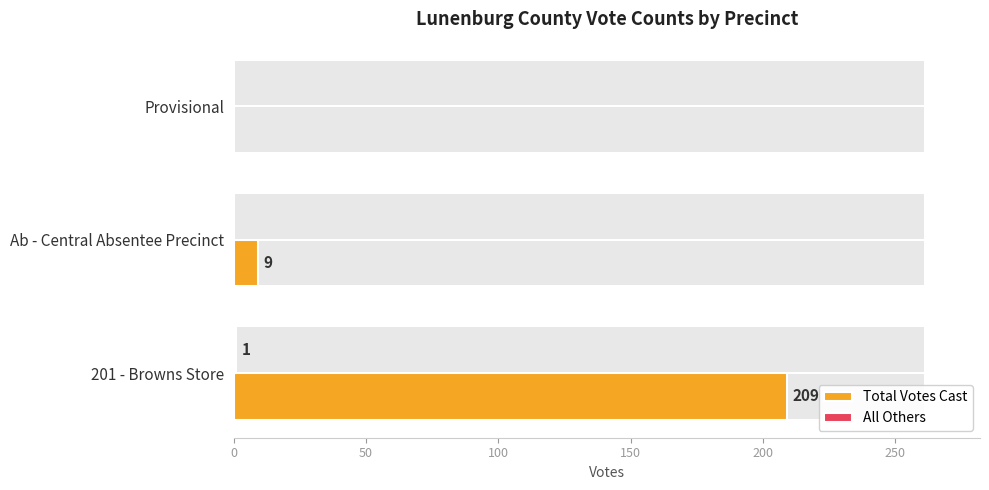

What is the sum of all All Others values?

1